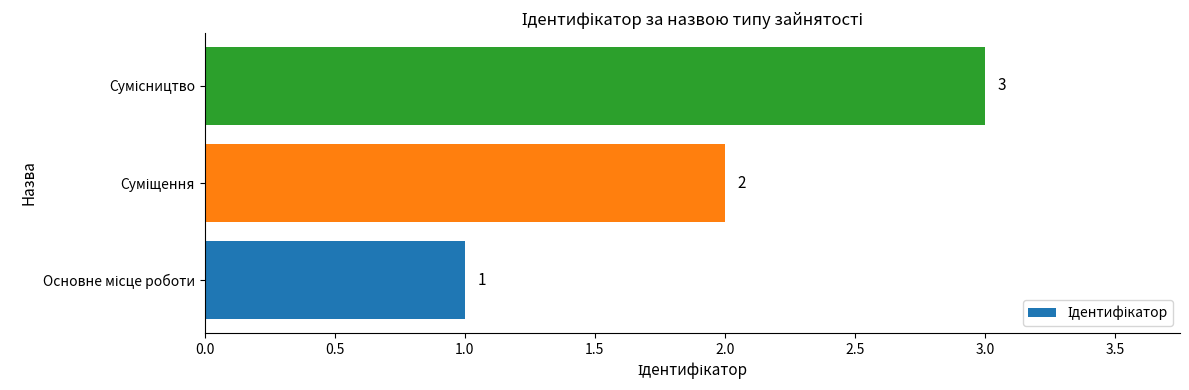

How many values are between 1 and 3?

3